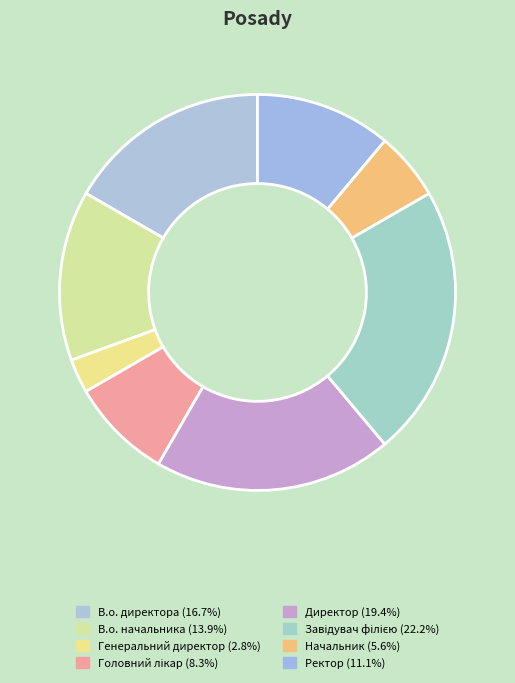

Do Головний лікар and В.о. директора together represent more than half of the pie?

No